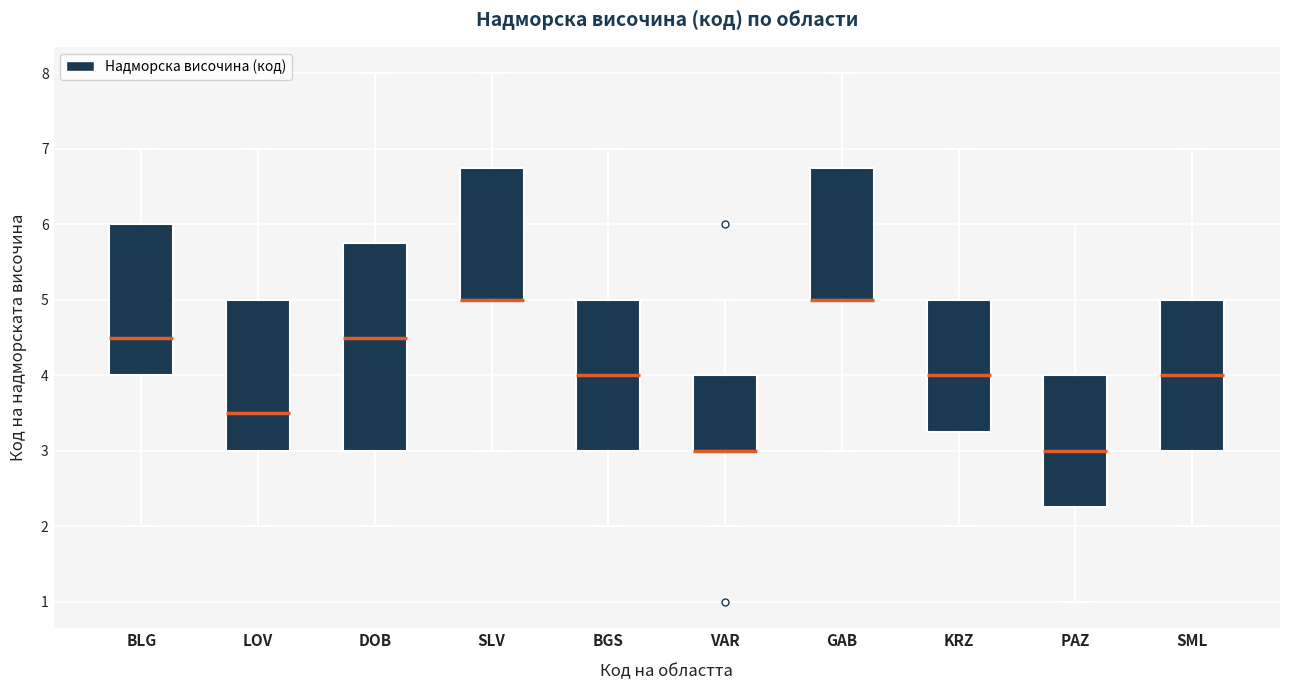

Reading left to right, transcribe this box plot: for each box, give where its median line is, the range the box spans, and where its two whiskers end, as read against the y-axis. The values are not printed on the chart, so give them approximately, as read against the axis.

BLG: median 4.5, box 4.0 to 6.0, whiskers 2.0 to 7.0
LOV: median 3.5, box 3.0 to 5.0, whiskers 2.0 to 7.0
DOB: median 4.5, box 3.0 to 5.8, whiskers 2.0 to 8.0
SLV: median 5.0 (drawn on the box's lower edge), box 5.0 to 6.8, whiskers 3.0 to 8.0
BGS: median 4.0, box 3.0 to 5.0, whiskers 2.0 to 7.0
VAR: median 3.0 (drawn on the box's lower edge), box 3.0 to 4.0, whiskers 2.0 to 5.0
GAB: median 5.0 (drawn on the box's lower edge), box 5.0 to 6.8, whiskers 3.0 to 8.0
KRZ: median 4.0, box 3.3 to 5.0, whiskers 2.0 to 7.0
PAZ: median 3.0, box 2.3 to 4.0, whiskers 1.0 to 6.0
SML: median 4.0, box 3.0 to 5.0, whiskers 2.0 to 7.0